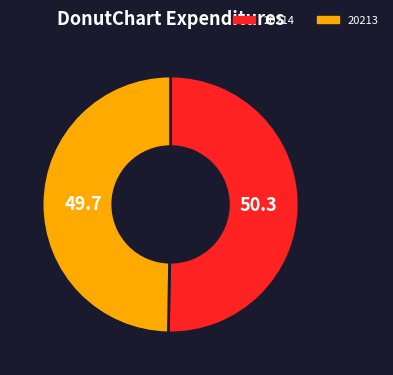

Which slice is the largest?

20214